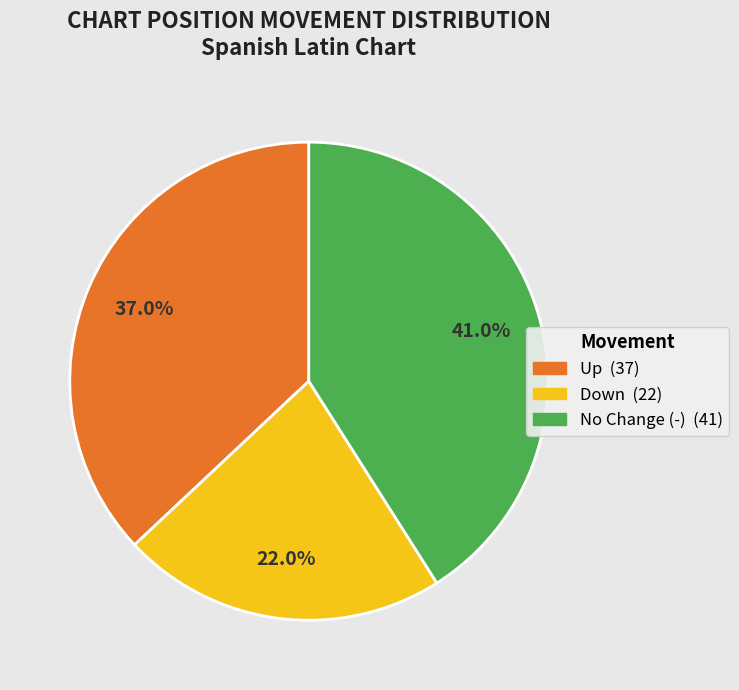

Does any single category account for the majority?

No